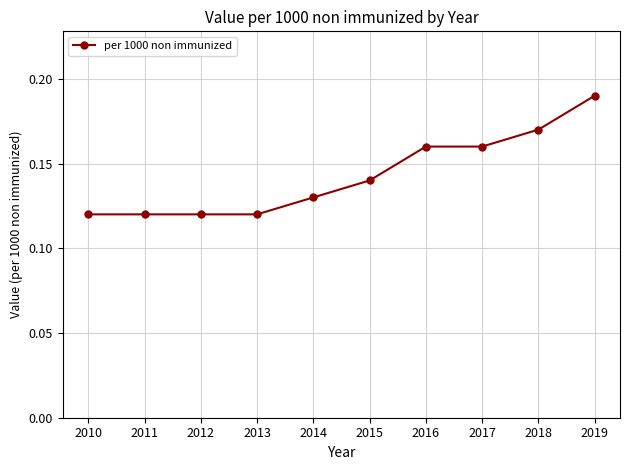

Count the number of data series in this chart.

1